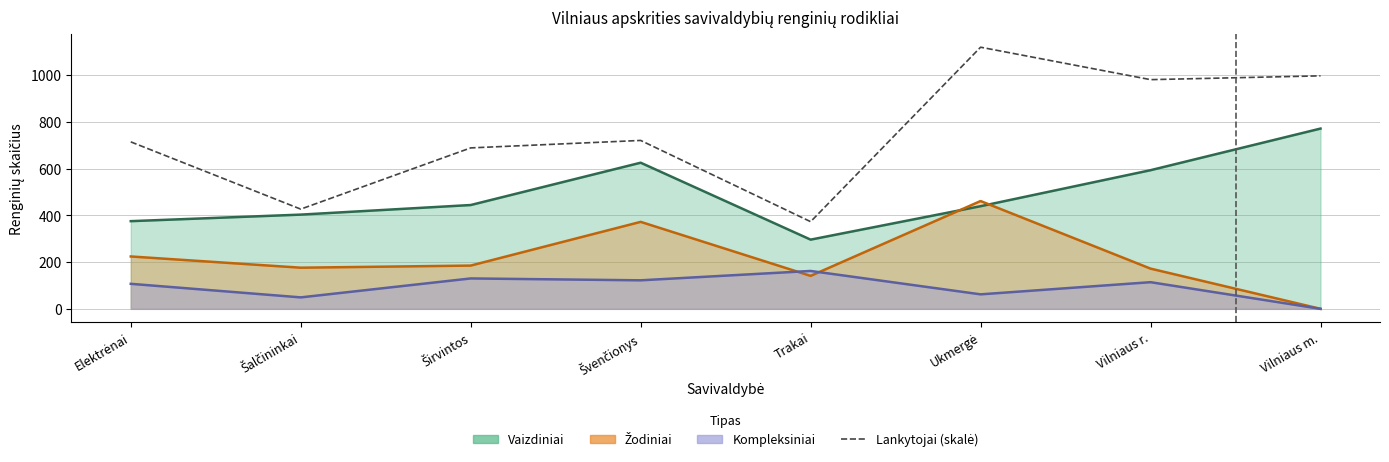

Reading left to right, extract all data points from this chart.

714.1	426.5	688.3	720.2	372.8	1119.0	980.3	996.5